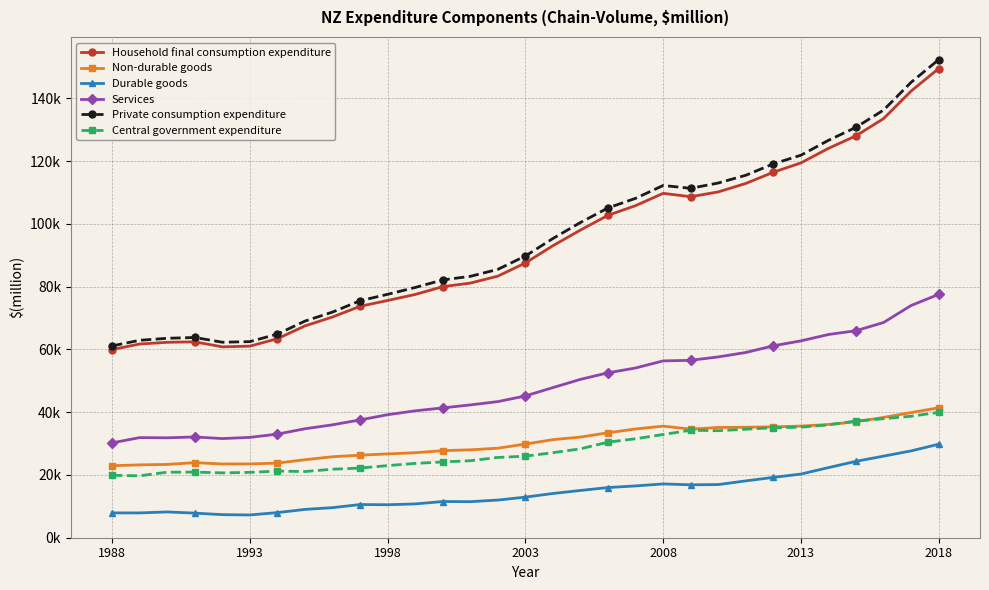

Is this an area chart (filled region under the line)?

No